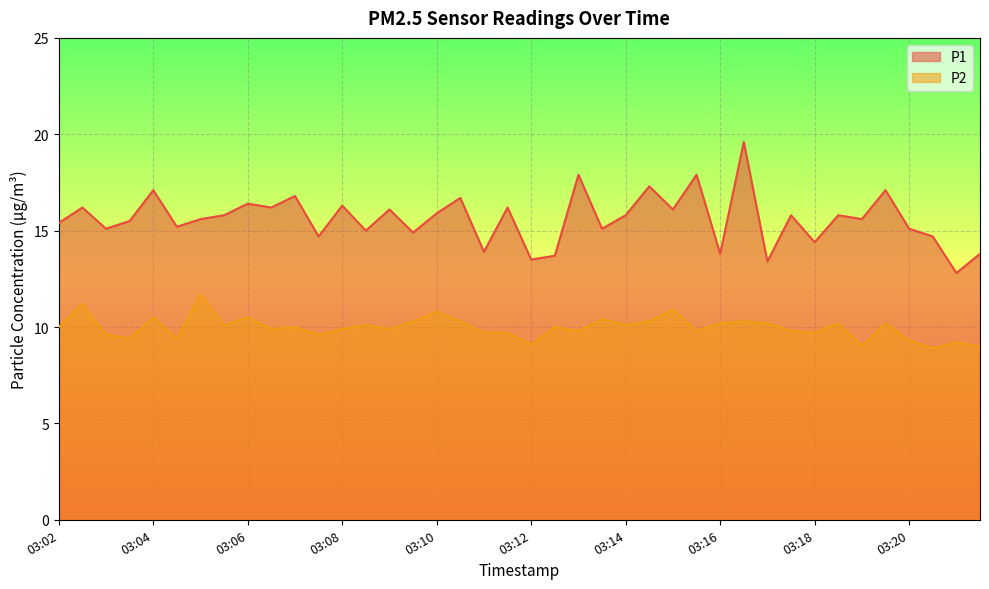

Count the number of data series in this chart.

2